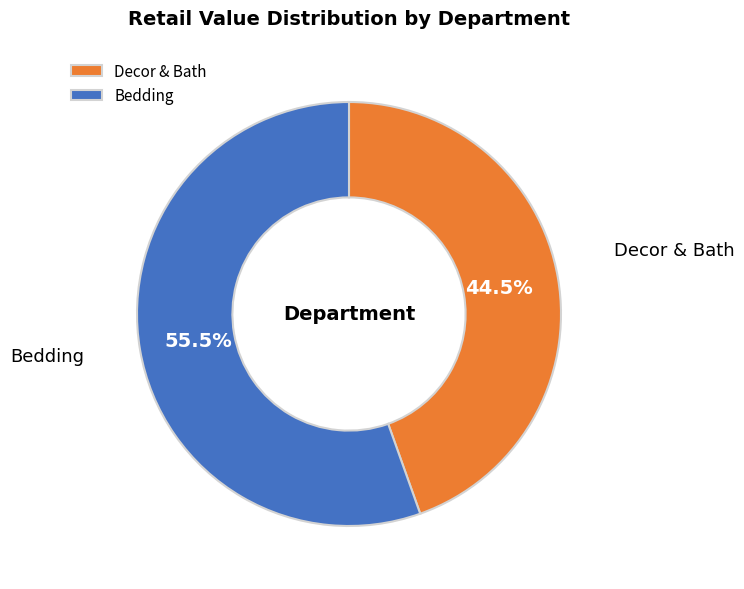

Between Decor & Bath and Bedding, which is larger?

Bedding